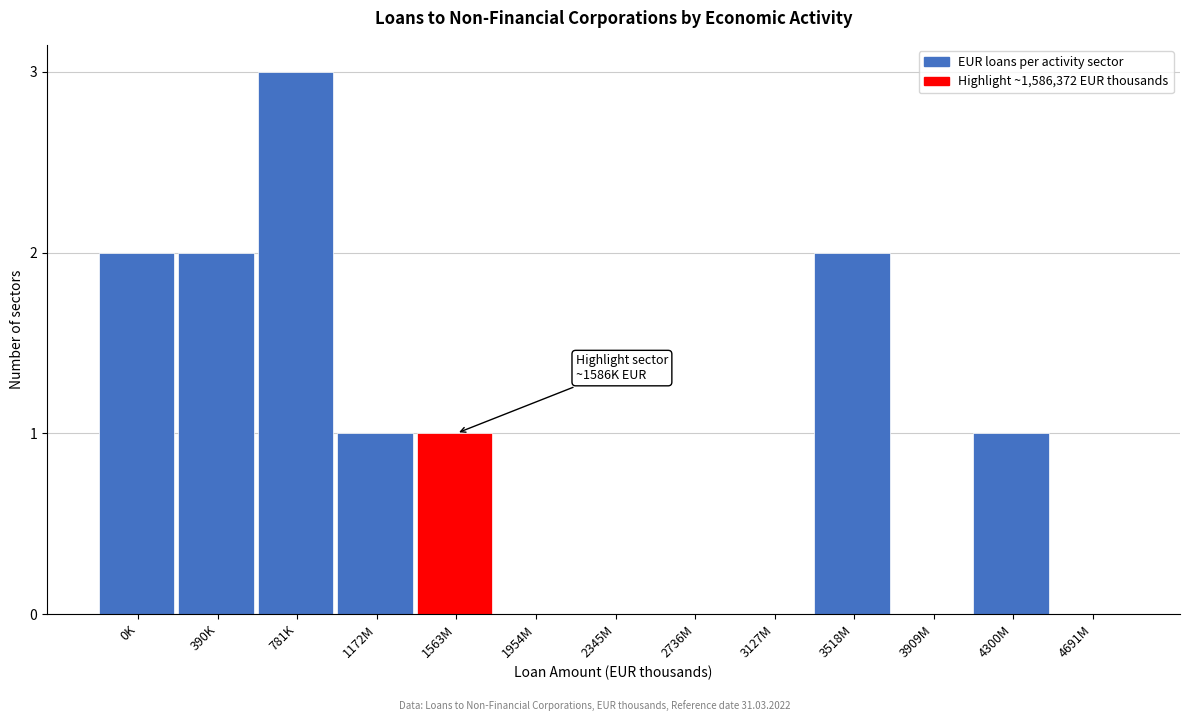

Reading right to left, list all the values displayed in this chart.

4691M=0	4300M=1	3909M=0	3518M=2	3127M=0	2736M=0	2345M=0	1954M=0	1563M=1	1172M=1	781K=3	390K=2	0K=2